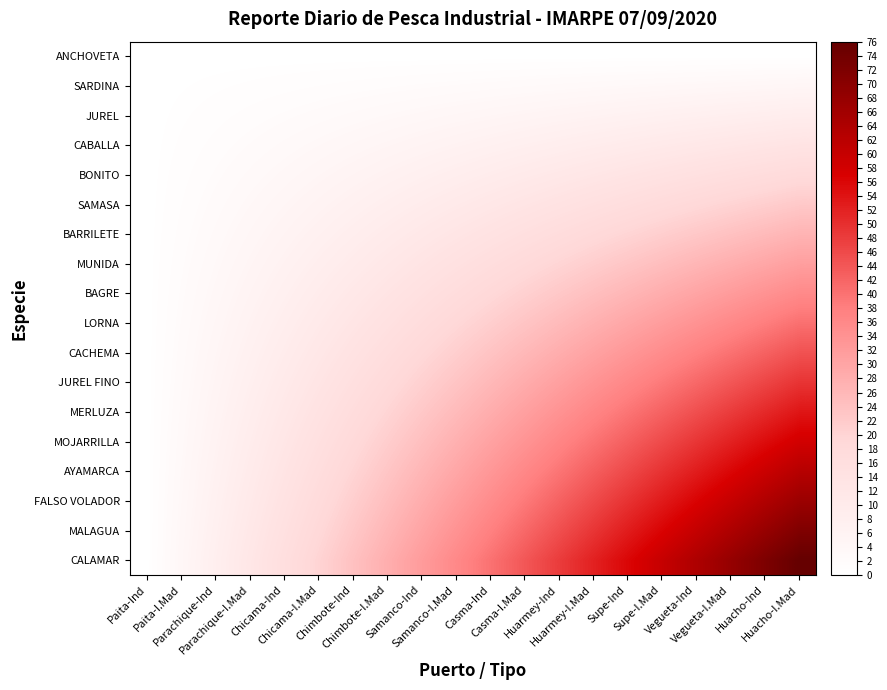

Reading right to left, list all the values displayed in this chart.

ANCHOVETA: Huacho-I.Mad=0.0	Huacho-Ind=0.0	Vegueta-I.Mad=0.0	Vegueta-Ind=0.0	Supe-I.Mad=0.0	Supe-Ind=0.0	Huarmey-I.Mad=0.0	Huarmey-Ind=0.0	Casma-I.Mad=0.0	Casma-Ind=0.0	Samanco-I.Mad=0.0	Samanco-Ind=0.0	Chimbote-I.Mad=0.0	Chimbote-Ind=0.0	Chicama-I.Mad=0.0	Chicama-Ind=0.0	Parachique-I.Mad=0.0	Parachique-Ind=0.0	Paita-I.Mad=0.0	Paita-Ind=0.0
SARDINA: Huacho-I.Mad=4.5	Huacho-Ind=4.2	Vegueta-I.Mad=4.0	Vegueta-Ind=3.8	Supe-I.Mad=3.5	Supe-Ind=3.3	Huarmey-I.Mad=3.1	Huarmey-Ind=2.8	Casma-I.Mad=2.6	Casma-Ind=2.4	Samanco-I.Mad=2.1	Samanco-Ind=1.9	Chimbote-I.Mad=1.6	Chimbote-Ind=1.4	Chicama-I.Mad=1.2	Chicama-Ind=0.9	Parachique-I.Mad=0.7	Parachique-Ind=0.5	Paita-I.Mad=0.2	Paita-Ind=0.0
JUREL: Huacho-I.Mad=8.9	Huacho-Ind=8.5	Vegueta-I.Mad=8.0	Vegueta-Ind=7.5	Supe-I.Mad=7.1	Supe-Ind=6.6	Huarmey-I.Mad=6.1	Huarmey-Ind=5.6	Casma-I.Mad=5.2	Casma-Ind=4.7	Samanco-I.Mad=4.2	Samanco-Ind=3.8	Chimbote-I.Mad=3.3	Chimbote-Ind=2.8	Chicama-I.Mad=2.4	Chicama-Ind=1.9	Parachique-I.Mad=1.4	Parachique-Ind=0.9	Paita-I.Mad=0.5	Paita-Ind=0.0
CABALLA: Huacho-I.Mad=13.4	Huacho-Ind=12.7	Vegueta-I.Mad=12.0	Vegueta-Ind=11.3	Supe-I.Mad=10.6	Supe-Ind=9.9	Huarmey-I.Mad=9.2	Huarmey-Ind=8.5	Casma-I.Mad=7.8	Casma-Ind=7.1	Samanco-I.Mad=6.4	Samanco-Ind=5.6	Chimbote-I.Mad=4.9	Chimbote-Ind=4.2	Chicama-I.Mad=3.5	Chicama-Ind=2.8	Parachique-I.Mad=2.1	Parachique-Ind=1.4	Paita-I.Mad=0.7	Paita-Ind=0.0
BONITO: Huacho-I.Mad=17.9	Huacho-Ind=16.9	Vegueta-I.Mad=16.0	Vegueta-Ind=15.1	Supe-I.Mad=14.1	Supe-Ind=13.2	Huarmey-I.Mad=12.2	Huarmey-Ind=11.3	Casma-I.Mad=10.4	Casma-Ind=9.4	Samanco-I.Mad=8.5	Samanco-Ind=7.5	Chimbote-I.Mad=6.6	Chimbote-Ind=5.6	Chicama-I.Mad=4.7	Chicama-Ind=3.8	Parachique-I.Mad=2.8	Parachique-Ind=1.9	Paita-I.Mad=0.9	Paita-Ind=0.0
SAMASA: Huacho-I.Mad=22.4	Huacho-Ind=21.2	Vegueta-I.Mad=20.0	Vegueta-Ind=18.8	Supe-I.Mad=17.6	Supe-Ind=16.5	Huarmey-I.Mad=15.3	Huarmey-Ind=14.1	Casma-I.Mad=12.9	Casma-Ind=11.8	Samanco-I.Mad=10.6	Samanco-Ind=9.4	Chimbote-I.Mad=8.2	Chimbote-Ind=7.1	Chicama-I.Mad=5.9	Chicama-Ind=4.7	Parachique-I.Mad=3.5	Parachique-Ind=2.4	Paita-I.Mad=1.2	Paita-Ind=0.0
BARRILETE: Huacho-I.Mad=26.8	Huacho-Ind=25.4	Vegueta-I.Mad=24.0	Vegueta-Ind=22.6	Supe-I.Mad=21.2	Supe-Ind=19.8	Huarmey-I.Mad=18.4	Huarmey-Ind=16.9	Casma-I.Mad=15.5	Casma-Ind=14.1	Samanco-I.Mad=12.7	Samanco-Ind=11.3	Chimbote-I.Mad=9.9	Chimbote-Ind=8.5	Chicama-I.Mad=7.1	Chicama-Ind=5.6	Parachique-I.Mad=4.2	Parachique-Ind=2.8	Paita-I.Mad=1.4	Paita-Ind=0.0
MUNIDA: Huacho-I.Mad=31.3	Huacho-Ind=29.6	Vegueta-I.Mad=28.0	Vegueta-Ind=26.4	Supe-I.Mad=24.7	Supe-Ind=23.1	Huarmey-I.Mad=21.4	Huarmey-Ind=19.8	Casma-I.Mad=18.1	Casma-Ind=16.5	Samanco-I.Mad=14.8	Samanco-Ind=13.2	Chimbote-I.Mad=11.5	Chimbote-Ind=9.9	Chicama-I.Mad=8.2	Chicama-Ind=6.6	Parachique-I.Mad=4.9	Parachique-Ind=3.3	Paita-I.Mad=1.6	Paita-Ind=0.0
BAGRE: Huacho-I.Mad=35.8	Huacho-Ind=33.9	Vegueta-I.Mad=32.0	Vegueta-Ind=30.1	Supe-I.Mad=28.2	Supe-Ind=26.4	Huarmey-I.Mad=24.5	Huarmey-Ind=22.6	Casma-I.Mad=20.7	Casma-Ind=18.8	Samanco-I.Mad=16.9	Samanco-Ind=15.1	Chimbote-I.Mad=13.2	Chimbote-Ind=11.3	Chicama-I.Mad=9.4	Chicama-Ind=7.5	Parachique-I.Mad=5.6	Parachique-Ind=3.8	Paita-I.Mad=1.9	Paita-Ind=0.0
LORNA: Huacho-I.Mad=40.2	Huacho-Ind=38.1	Vegueta-I.Mad=36.0	Vegueta-Ind=33.9	Supe-I.Mad=31.8	Supe-Ind=29.6	Huarmey-I.Mad=27.5	Huarmey-Ind=25.4	Casma-I.Mad=23.3	Casma-Ind=21.2	Samanco-I.Mad=19.1	Samanco-Ind=16.9	Chimbote-I.Mad=14.8	Chimbote-Ind=12.7	Chicama-I.Mad=10.6	Chicama-Ind=8.5	Parachique-I.Mad=6.4	Parachique-Ind=4.2	Paita-I.Mad=2.1	Paita-Ind=0.0
CACHEMA: Huacho-I.Mad=44.7	Huacho-Ind=42.4	Vegueta-I.Mad=40.0	Vegueta-Ind=37.6	Supe-I.Mad=35.3	Supe-Ind=32.9	Huarmey-I.Mad=30.6	Huarmey-Ind=28.2	Casma-I.Mad=25.9	Casma-Ind=23.5	Samanco-I.Mad=21.2	Samanco-Ind=18.8	Chimbote-I.Mad=16.5	Chimbote-Ind=14.1	Chicama-I.Mad=11.8	Chicama-Ind=9.4	Parachique-I.Mad=7.1	Parachique-Ind=4.7	Paita-I.Mad=2.4	Paita-Ind=0.0
JUREL FINO: Huacho-I.Mad=49.2	Huacho-Ind=46.6	Vegueta-I.Mad=44.0	Vegueta-Ind=41.4	Supe-I.Mad=38.8	Supe-Ind=36.2	Huarmey-I.Mad=33.6	Huarmey-Ind=31.1	Casma-I.Mad=28.5	Casma-Ind=25.9	Samanco-I.Mad=23.3	Samanco-Ind=20.7	Chimbote-I.Mad=18.1	Chimbote-Ind=15.5	Chicama-I.Mad=12.9	Chicama-Ind=10.4	Parachique-I.Mad=7.8	Parachique-Ind=5.2	Paita-I.Mad=2.6	Paita-Ind=0.0
MERLUZA: Huacho-I.Mad=53.6	Huacho-Ind=50.8	Vegueta-I.Mad=48.0	Vegueta-Ind=45.2	Supe-I.Mad=42.4	Supe-Ind=39.5	Huarmey-I.Mad=36.7	Huarmey-Ind=33.9	Casma-I.Mad=31.1	Casma-Ind=28.2	Samanco-I.Mad=25.4	Samanco-Ind=22.6	Chimbote-I.Mad=19.8	Chimbote-Ind=16.9	Chicama-I.Mad=14.1	Chicama-Ind=11.3	Parachique-I.Mad=8.5	Parachique-Ind=5.6	Paita-I.Mad=2.8	Paita-Ind=0.0
MOJARRILLA: Huacho-I.Mad=58.1	Huacho-Ind=55.1	Vegueta-I.Mad=52.0	Vegueta-Ind=48.9	Supe-I.Mad=45.9	Supe-Ind=42.8	Huarmey-I.Mad=39.8	Huarmey-Ind=36.7	Casma-I.Mad=33.6	Casma-Ind=30.6	Samanco-I.Mad=27.5	Samanco-Ind=24.5	Chimbote-I.Mad=21.4	Chimbote-Ind=18.4	Chicama-I.Mad=15.3	Chicama-Ind=12.2	Parachique-I.Mad=9.2	Parachique-Ind=6.1	Paita-I.Mad=3.1	Paita-Ind=0.0
AYAMARCA: Huacho-I.Mad=62.6	Huacho-Ind=59.3	Vegueta-I.Mad=56.0	Vegueta-Ind=52.7	Supe-I.Mad=49.4	Supe-Ind=46.1	Huarmey-I.Mad=42.8	Huarmey-Ind=39.5	Casma-I.Mad=36.2	Casma-Ind=32.9	Samanco-I.Mad=29.6	Samanco-Ind=26.4	Chimbote-I.Mad=23.1	Chimbote-Ind=19.8	Chicama-I.Mad=16.5	Chicama-Ind=13.2	Parachique-I.Mad=9.9	Parachique-Ind=6.6	Paita-I.Mad=3.3	Paita-Ind=0.0
FALSO VOLADOR: Huacho-I.Mad=67.1	Huacho-Ind=63.5	Vegueta-I.Mad=60.0	Vegueta-Ind=56.5	Supe-I.Mad=52.9	Supe-Ind=49.4	Huarmey-I.Mad=45.9	Huarmey-Ind=42.4	Casma-I.Mad=38.8	Casma-Ind=35.3	Samanco-I.Mad=31.8	Samanco-Ind=28.2	Chimbote-I.Mad=24.7	Chimbote-Ind=21.2	Chicama-I.Mad=17.6	Chicama-Ind=14.1	Parachique-I.Mad=10.6	Parachique-Ind=7.1	Paita-I.Mad=3.5	Paita-Ind=0.0
MALAGUA: Huacho-I.Mad=71.5	Huacho-Ind=67.8	Vegueta-I.Mad=64.0	Vegueta-Ind=60.2	Supe-I.Mad=56.5	Supe-Ind=52.7	Huarmey-I.Mad=48.9	Huarmey-Ind=45.2	Casma-I.Mad=41.4	Casma-Ind=37.6	Samanco-I.Mad=33.9	Samanco-Ind=30.1	Chimbote-I.Mad=26.4	Chimbote-Ind=22.6	Chicama-I.Mad=18.8	Chicama-Ind=15.1	Parachique-I.Mad=11.3	Parachique-Ind=7.5	Paita-I.Mad=3.8	Paita-Ind=0.0
CALAMAR: Huacho-I.Mad=76.0	Huacho-Ind=72.0	Vegueta-I.Mad=68.0	Vegueta-Ind=64.0	Supe-I.Mad=60.0	Supe-Ind=56.0	Huarmey-I.Mad=52.0	Huarmey-Ind=48.0	Casma-I.Mad=44.0	Casma-Ind=40.0	Samanco-I.Mad=36.0	Samanco-Ind=32.0	Chimbote-I.Mad=28.0	Chimbote-Ind=24.0	Chicama-I.Mad=20.0	Chicama-Ind=16.0	Parachique-I.Mad=12.0	Parachique-Ind=8.0	Paita-I.Mad=4.0	Paita-Ind=0.0